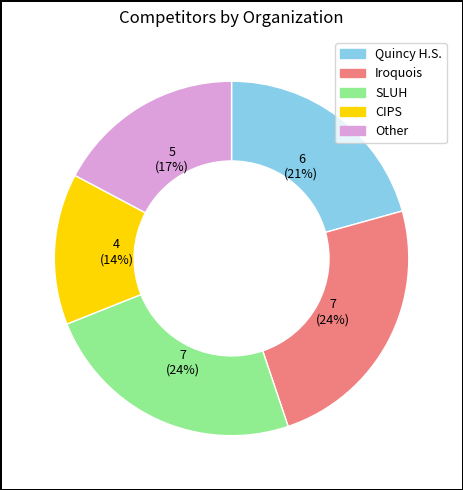

Which has a higher value, Other or Quincy H.S.?

Quincy H.S.